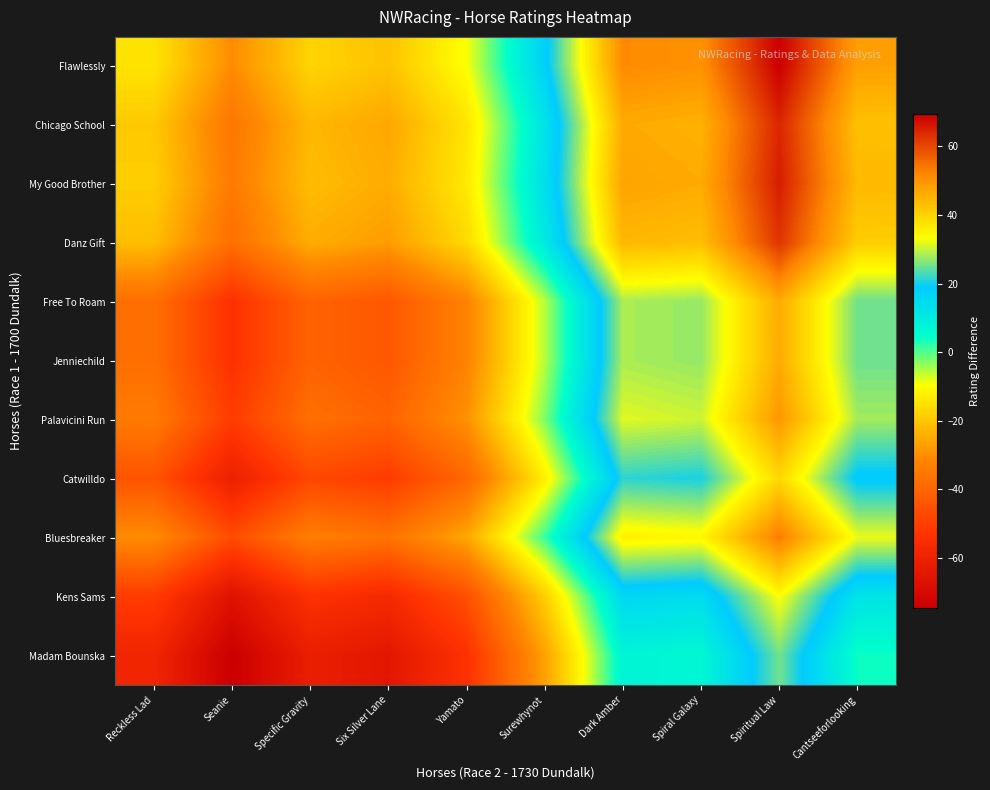

Rank the series by their maximum value, from highest to lowest.

Flawlessly, My Good Brother, Chicago School, Danz Gift, Bluesbreaker, Palavicini Run, Free To Roam, Jenniechild, Catwilldo, Kens Sams, Madam Bounska